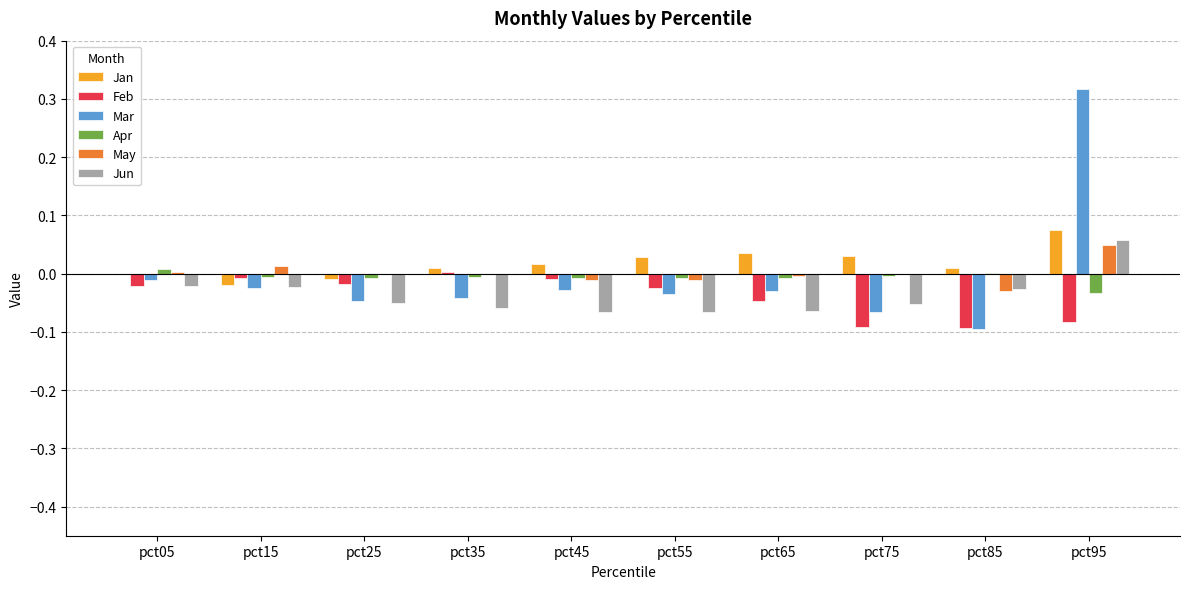

True or false: Feb has a value of -0.1 at pct95.

True